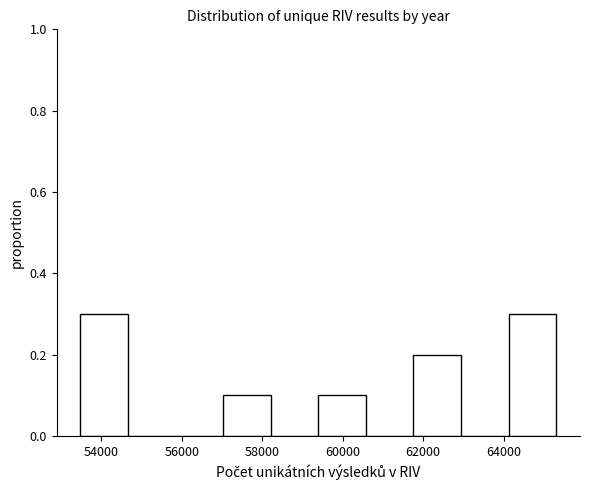

What is the height of the bar covering 57000 to 58200 on the x-axis? Neither the bar edges nor the heights are printed on the chart, so give them approximately, as read against the axes.

0.1